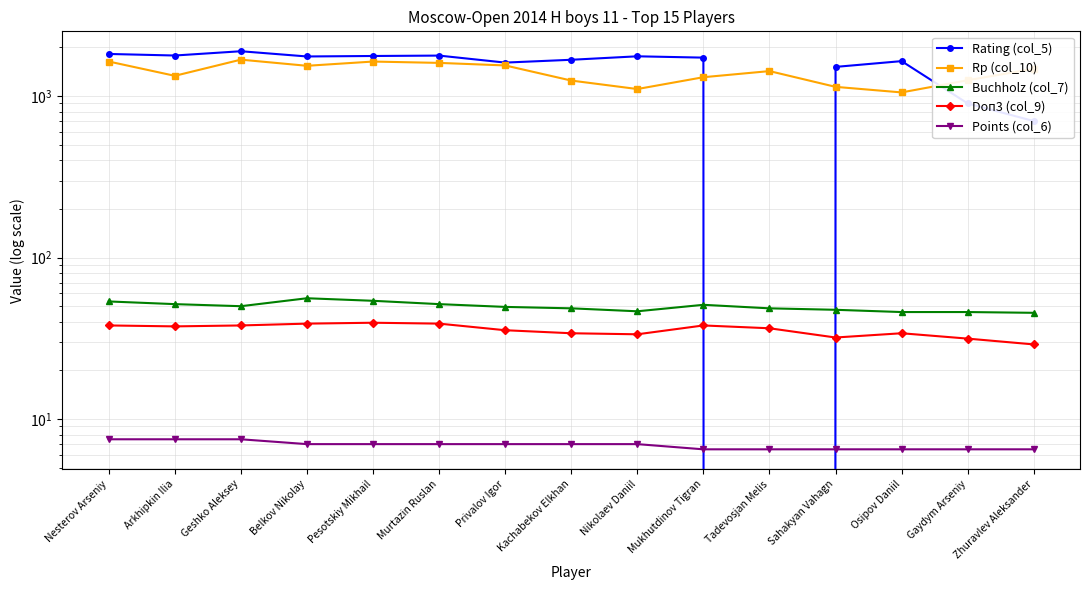

At how many categories does at least one series exceed 131?

15